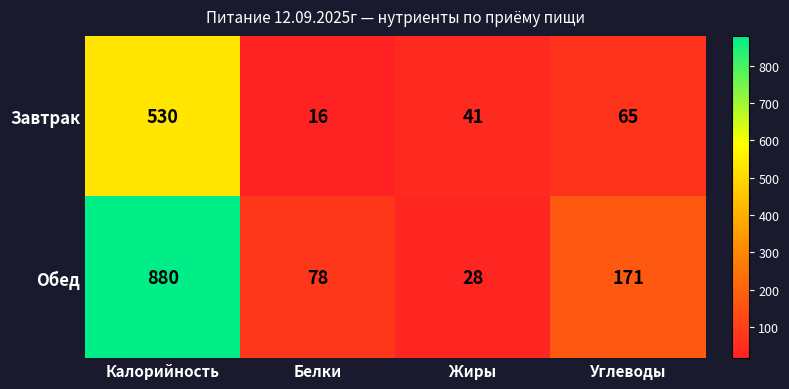

Is it true that Обед equals 880 at Калорийность?

True